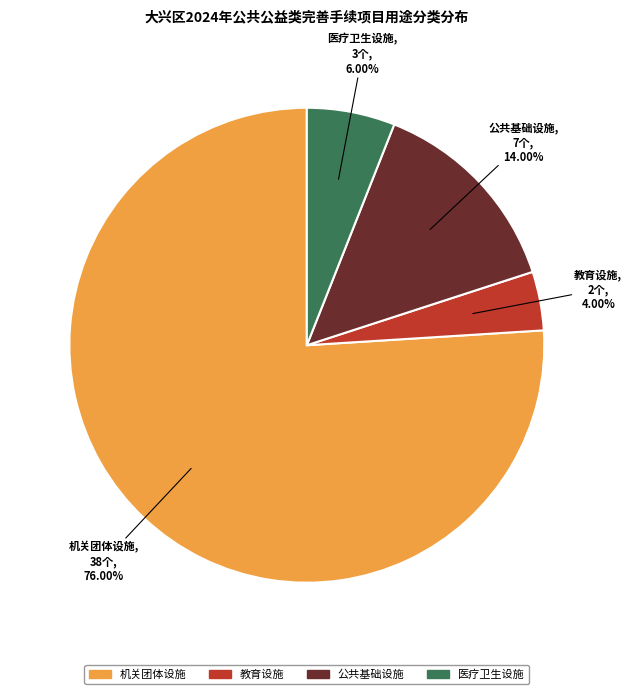

Which has a higher value, 机关团体设施 or 医疗卫生设施?

机关团体设施